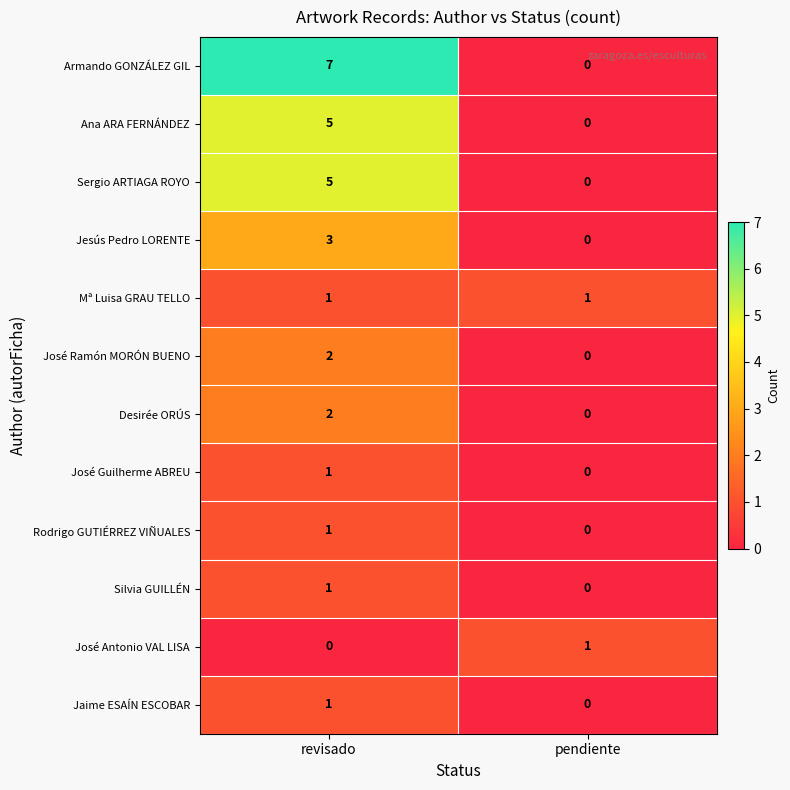

Reading left to right, transcribe all the data shown in this chart.

Armando GONZÁLEZ GIL: 7	0
Ana ARA FERNÁNDEZ: 5	0
Sergio ARTIAGA ROYO: 5	0
Jesús Pedro LORENTE: 3	0
Mª Luisa GRAU TELLO: 1	1
José Ramón MORÓN BUENO: 2	0
Desirée ORÚS: 2	0
José Guilherme ABREU: 1	0
Rodrigo GUTIÉRREZ VIÑUALES: 1	0
Silvia GUILLÉN: 1	0
José Antonio VAL LISA: 0	1
Jaime ESAÍN ESCOBAR: 1	0